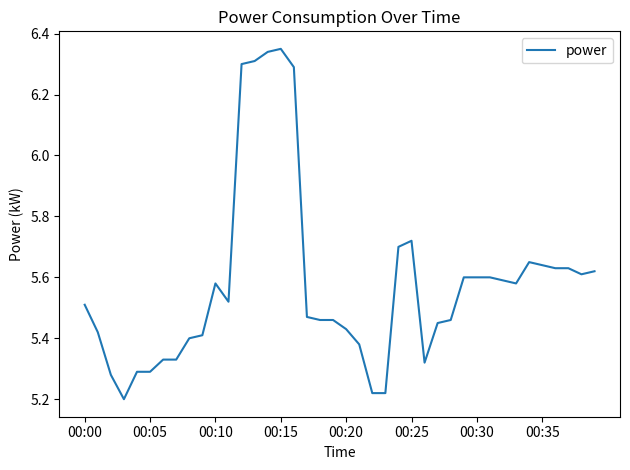

What is the difference between the second highest and minimum values?

1.1